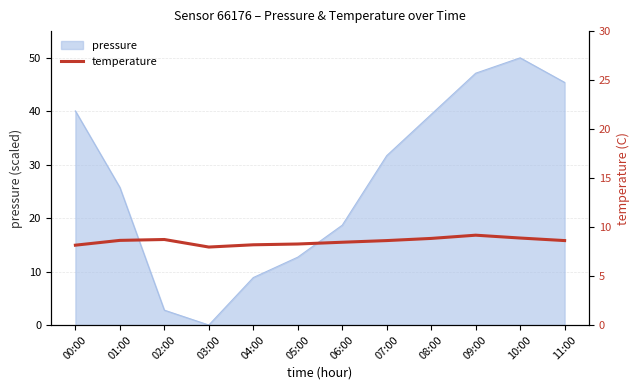

True or false: pressure has a value of 40.5 at 01:00.

False